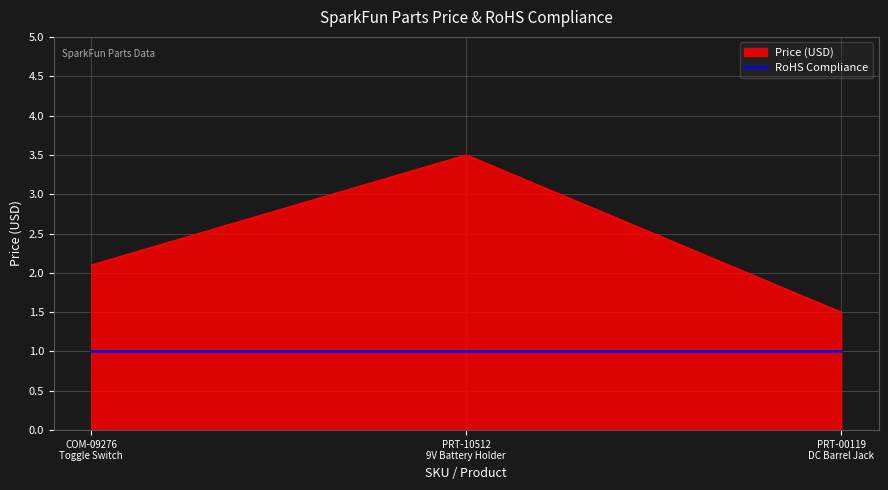

What is the greatest value displayed?

3.5